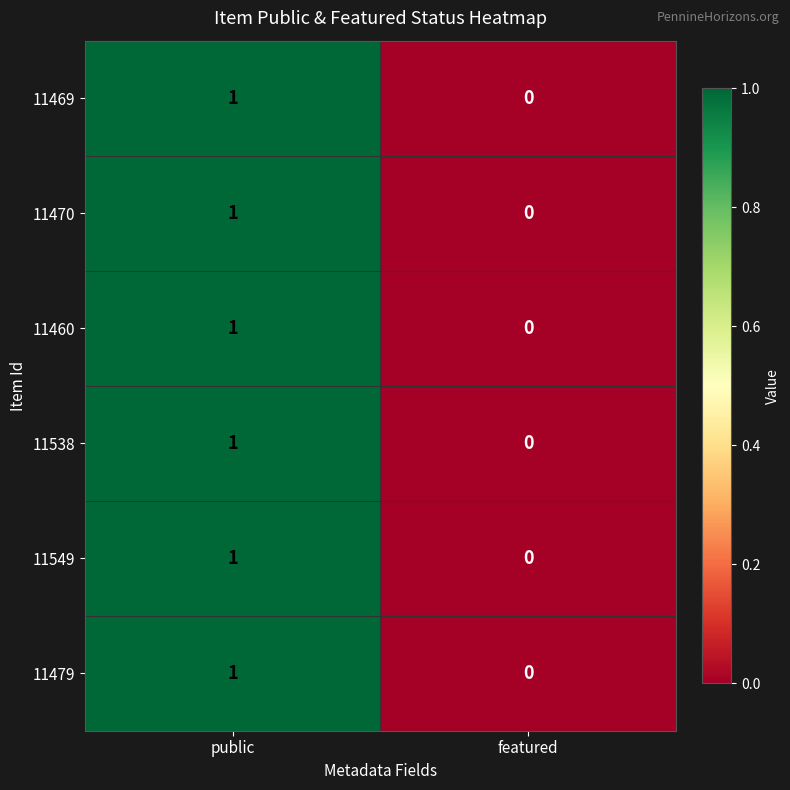

Rank the categories by 11470 value from highest to lowest.

public, featured